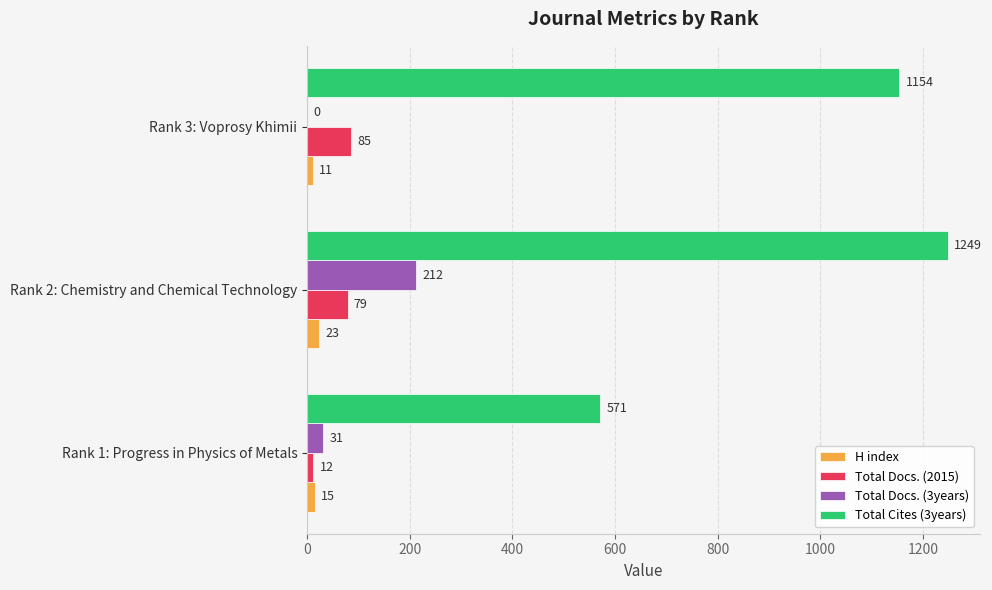

What is the average value of the Total Cites (3years) series?

991